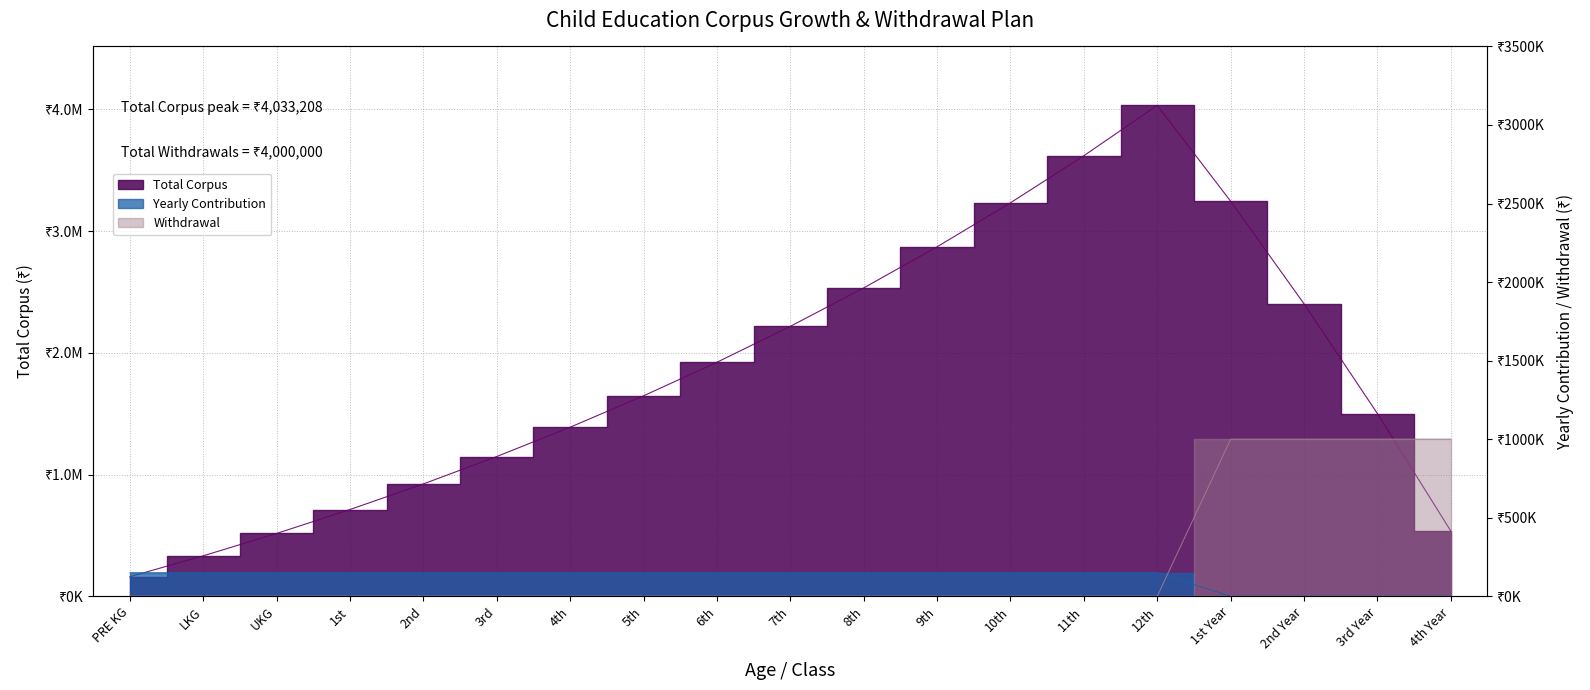

Rank the series by their maximum value, from lowest to highest.

Yearly, Withdrawal, Total Corpus